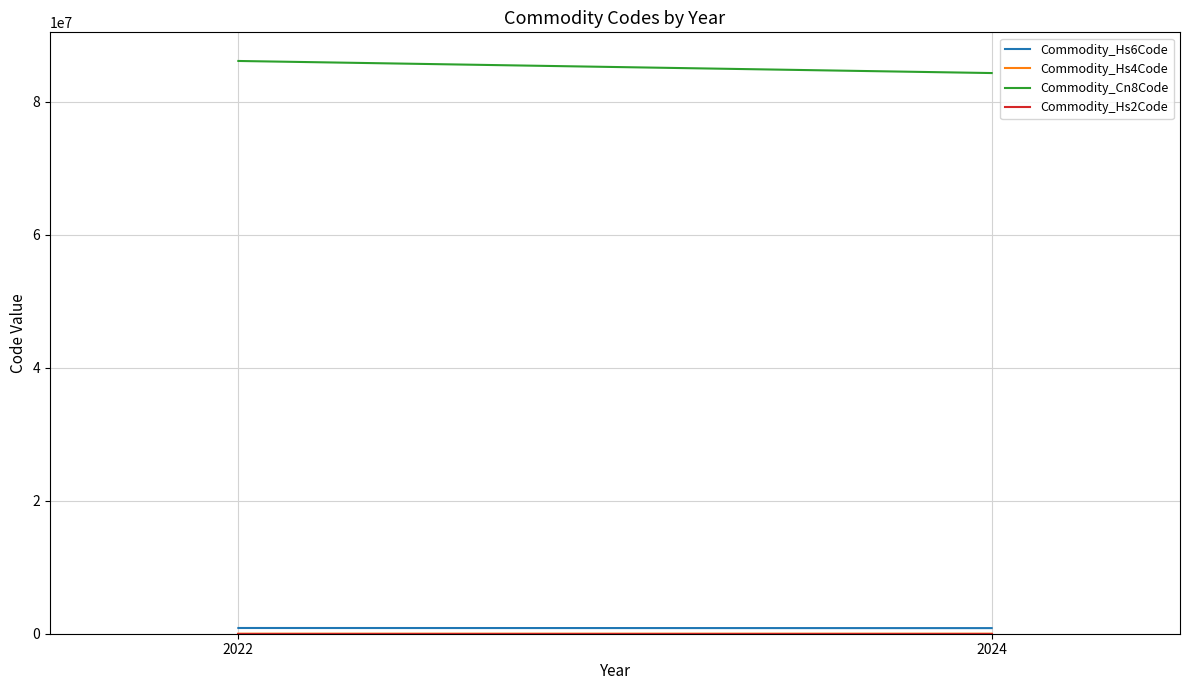

What is the value of the Commodity_Cn8Code point at the 1st from the left?

86146169.0